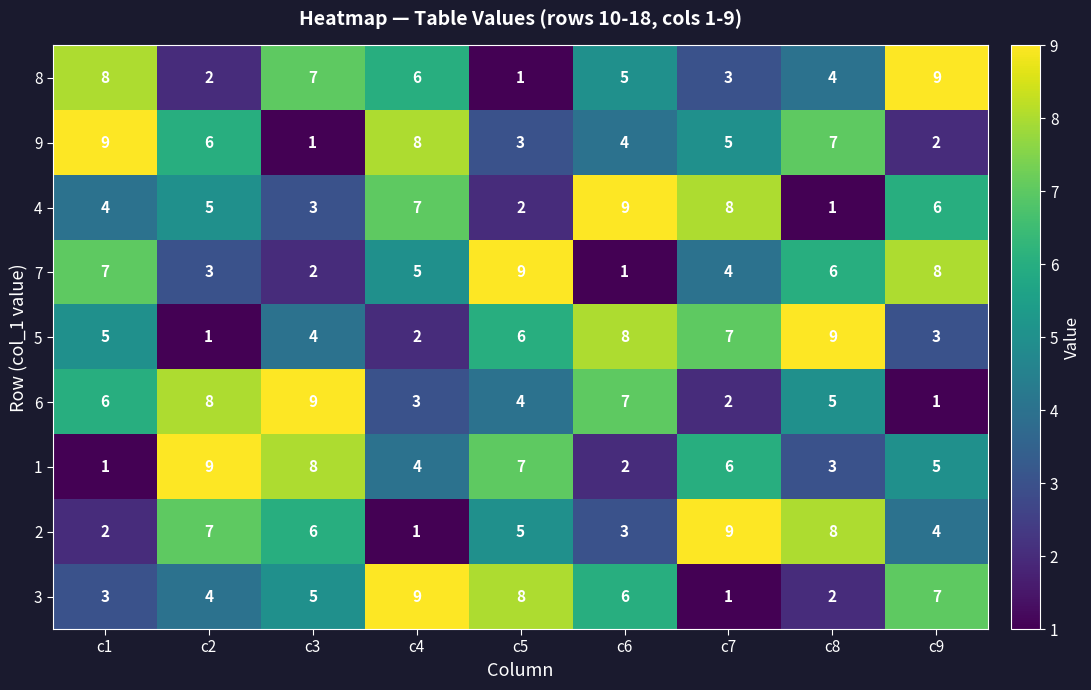

What is the sum of the 4 values at c5 and c9?

8